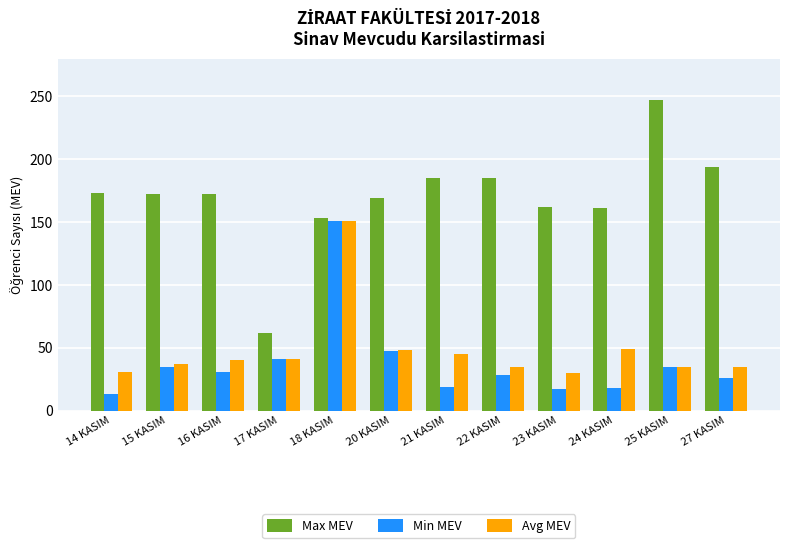

Is the value of Max MEV at 17 KASIM greater than the value of Avg MEV at 17 KASIM?

Yes